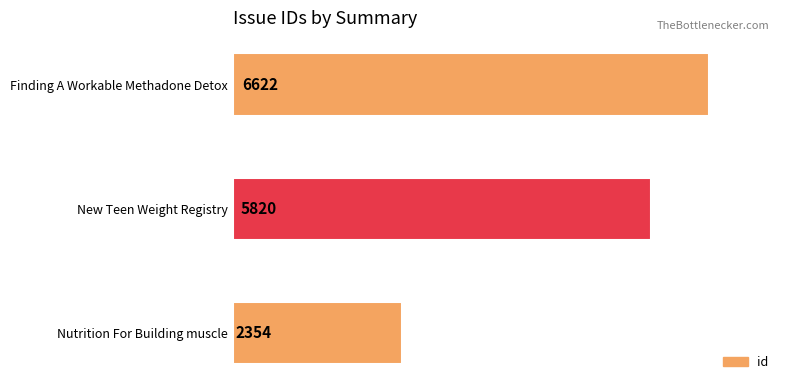

True or false: the data shows 3532 at Finding A Workable Methadone Detox.

False